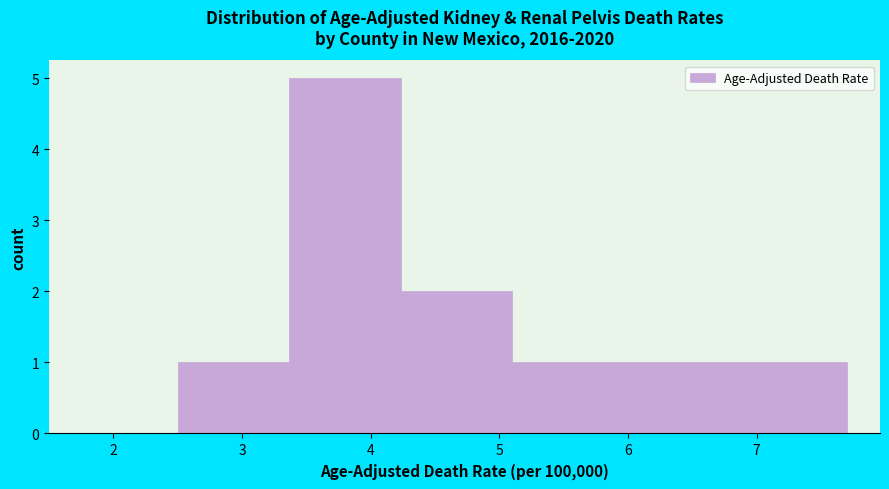

Reading left to right, transcribe this chart: for each bar, give the range it covers on the x-axis and its height. Neither the bar edges nor the heights are printed on the chart, so give them approximately, as read against the axes.

2.5 to 3.4: 1
3.4 to 4.2: 5
4.2 to 5.1: 2
5.1 to 6.0: 1
6.0 to 6.8: 1
6.8 to 7.7: 1